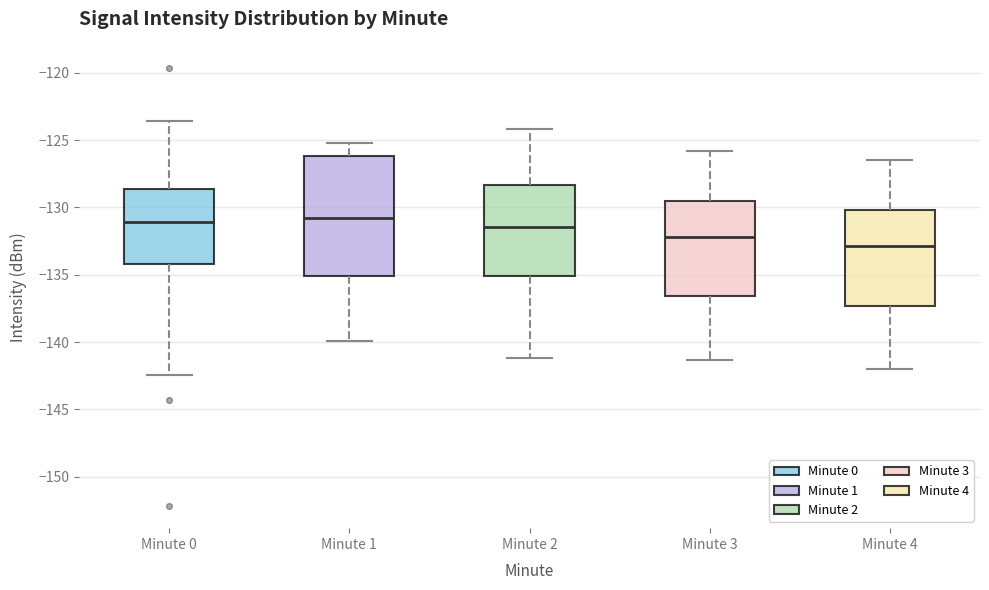

Where does the lower whisker of the box for Minute 4 end on the y-axis? The values are not printed on the chart, so give them approximately, as read against the axis.

-142.0